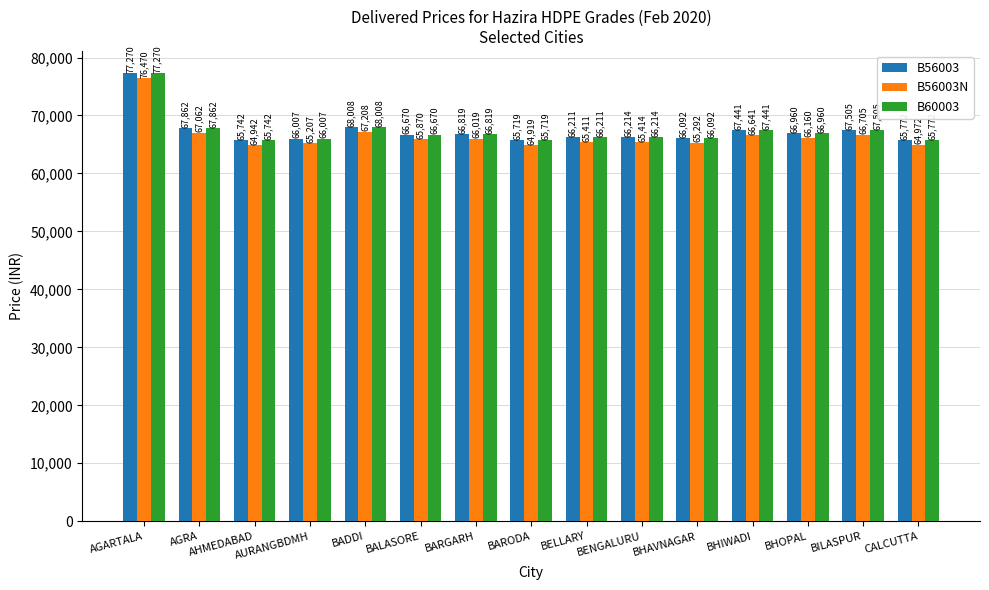

Reading left to right, what are all the values shown in this chart?

B56003: AGARTALA=77270	AGRA=67862	AHMEDABAD=65742	AURANGBDMH=66007	BADDI=68008	BALASORE=66670	BARGARH=66819	BARODA=65719	BELLARY=66211	BENGALURU=66214	BHAVNAGAR=66092	BHIWADI=67441	BHOPAL=66960	BILASPUR=67505	CALCUTTA=65772
B56003N: AGARTALA=76470	AGRA=67062	AHMEDABAD=64942	AURANGBDMH=65207	BADDI=67208	BALASORE=65870	BARGARH=66019	BARODA=64919	BELLARY=65411	BENGALURU=65414	BHAVNAGAR=65292	BHIWADI=66641	BHOPAL=66160	BILASPUR=66705	CALCUTTA=64972
B60003: AGARTALA=77270	AGRA=67862	AHMEDABAD=65742	AURANGBDMH=66007	BADDI=68008	BALASORE=66670	BARGARH=66819	BARODA=65719	BELLARY=66211	BENGALURU=66214	BHAVNAGAR=66092	BHIWADI=67441	BHOPAL=66960	BILASPUR=67505	CALCUTTA=65772